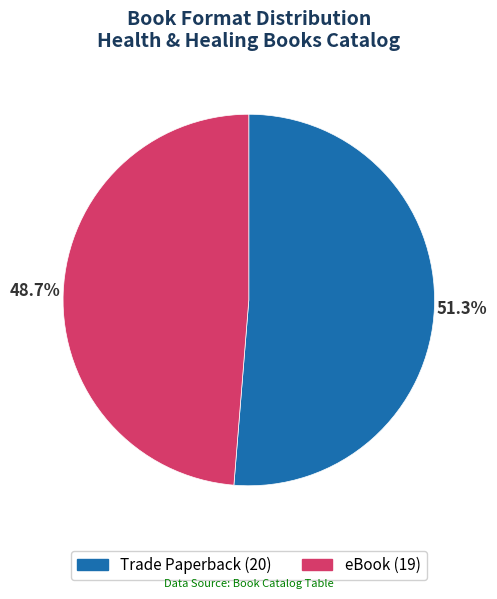

Count the number of slices in the pie.

2